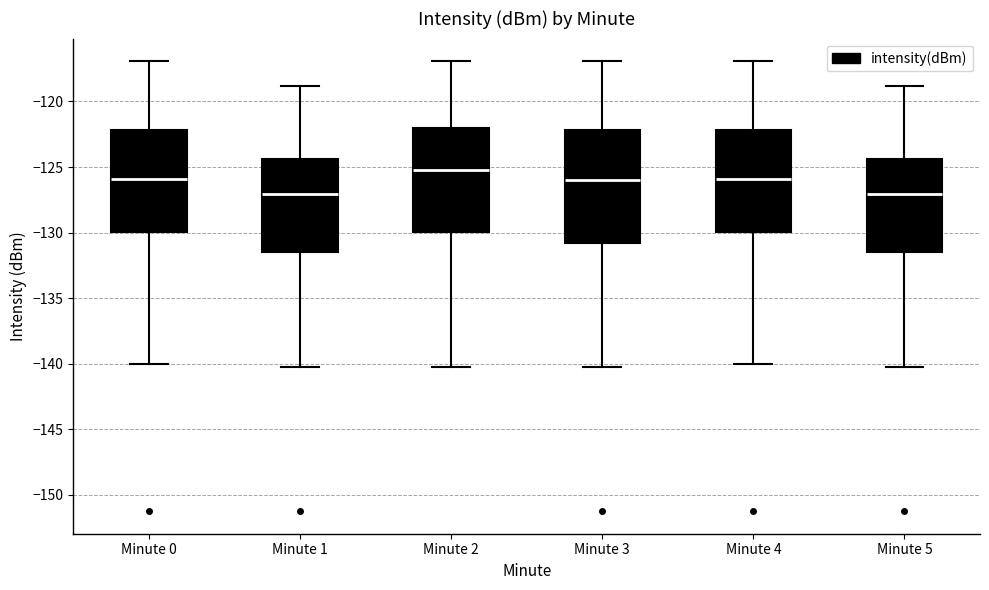

Where does the upper whisker of the box for Minute 3 end on the y-axis? The values are not printed on the chart, so give them approximately, as read against the axis.

-117.0